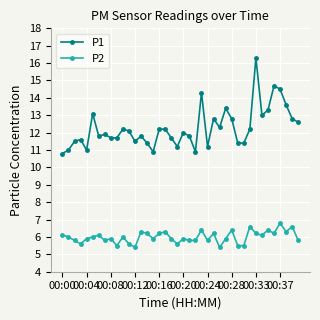

What is the maximum value shown in the chart?

16.3